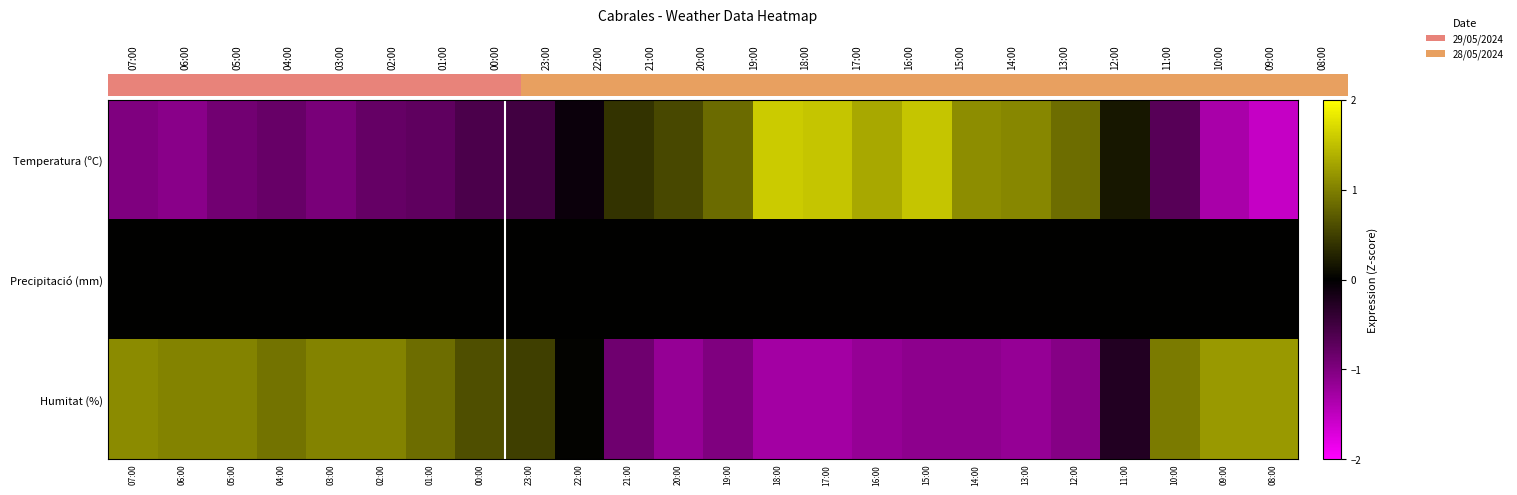

At how many categories does at least one series exceed 0?

24